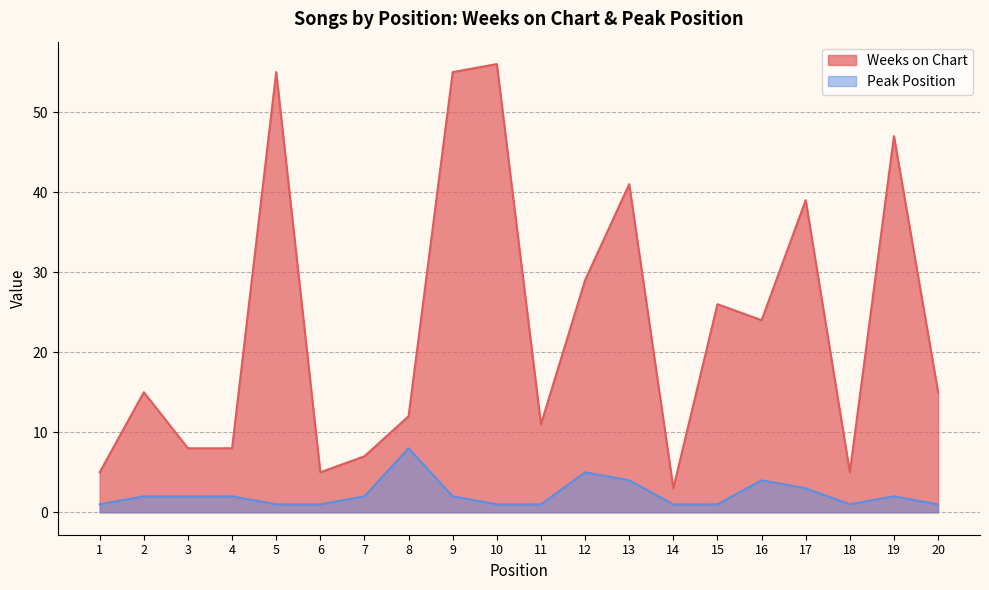

Reading left to right, transcribe all the data shown in this chart.

Weeks on Chart: 5	15	8	8	55	5	7	12	55	56	11	29	41	3	26	24	39	5	47	15
Peak Position: 1	2	2	2	1	1	2	8	2	1	1	5	4	1	1	4	3	1	2	1